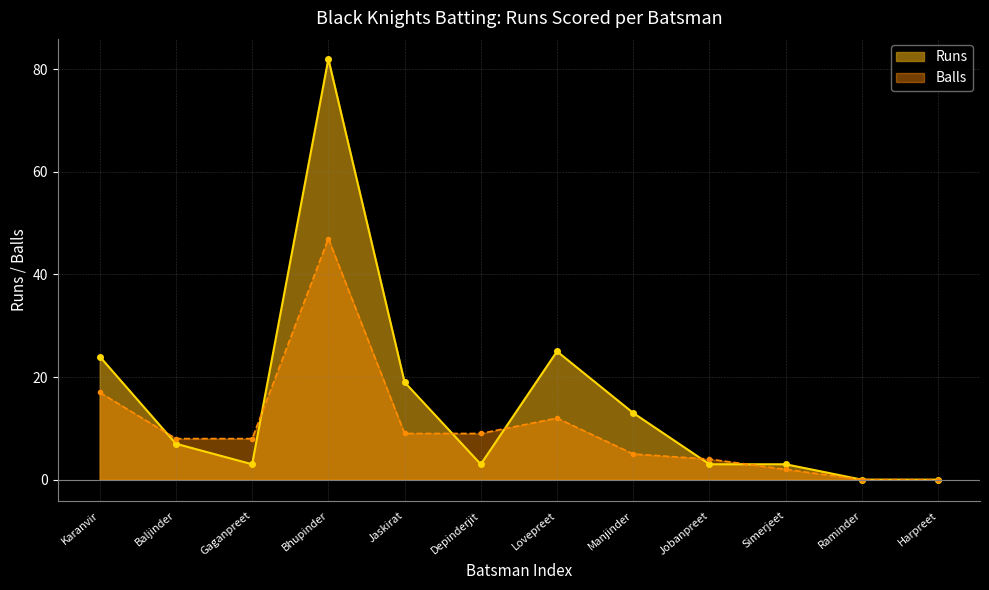

What is the label of the 5th point from the right?

Manjinder